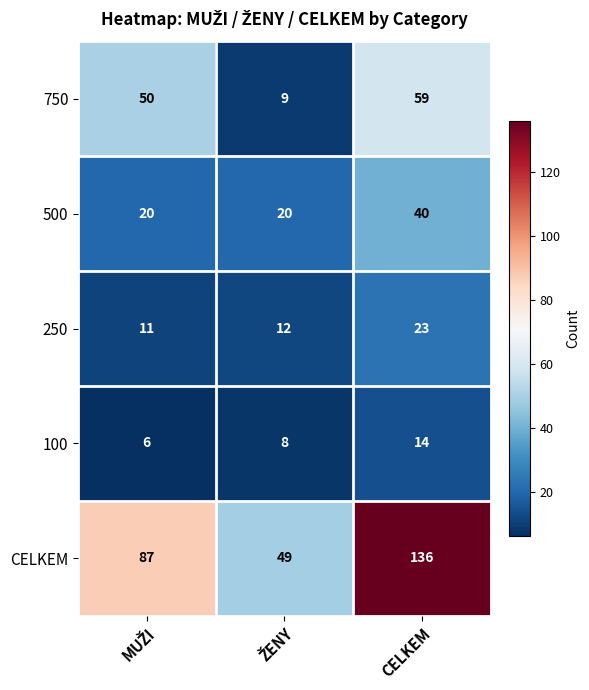

Is it true that 750 equals 23 at CELKEM?

False